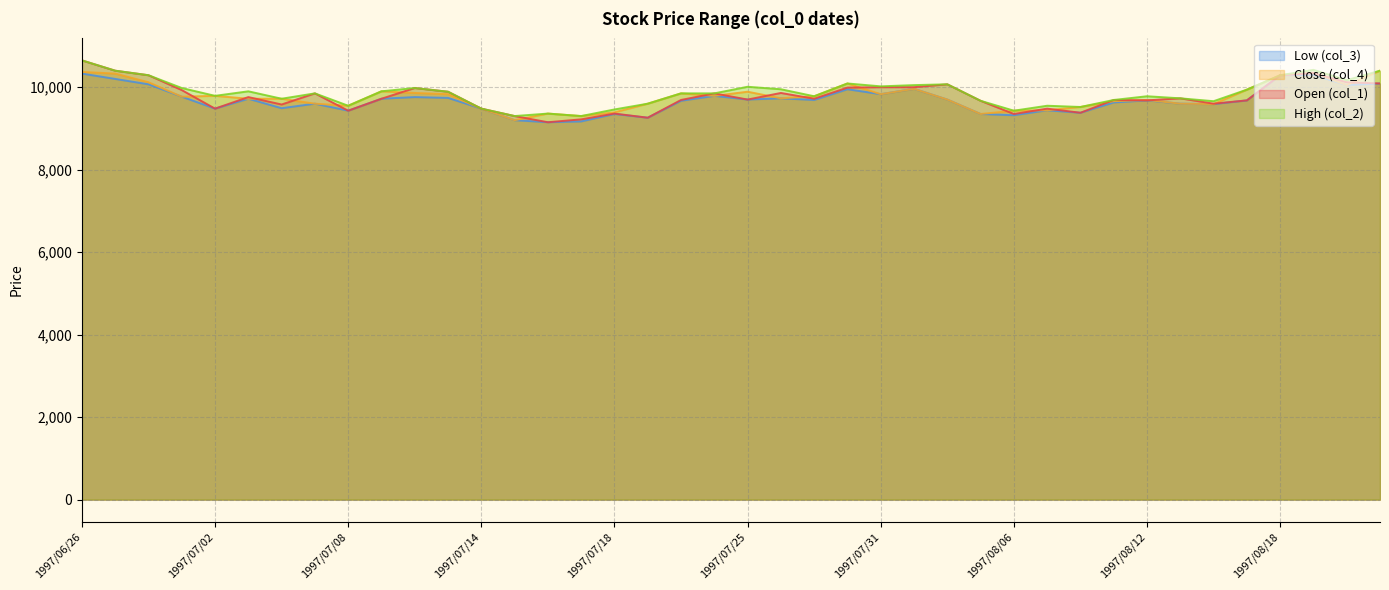

True or false: col_2 and col_4 cross at least once.

False